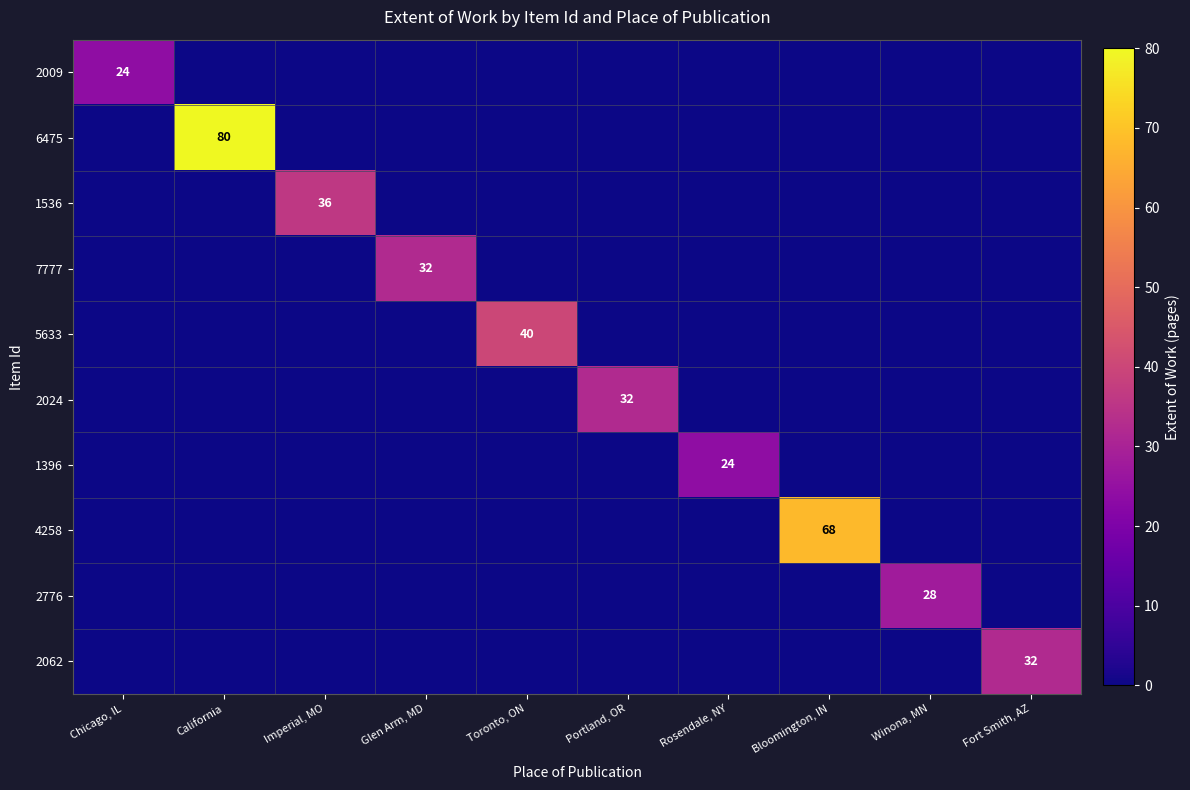

Is it true that 1396 equals 11 at California?

False